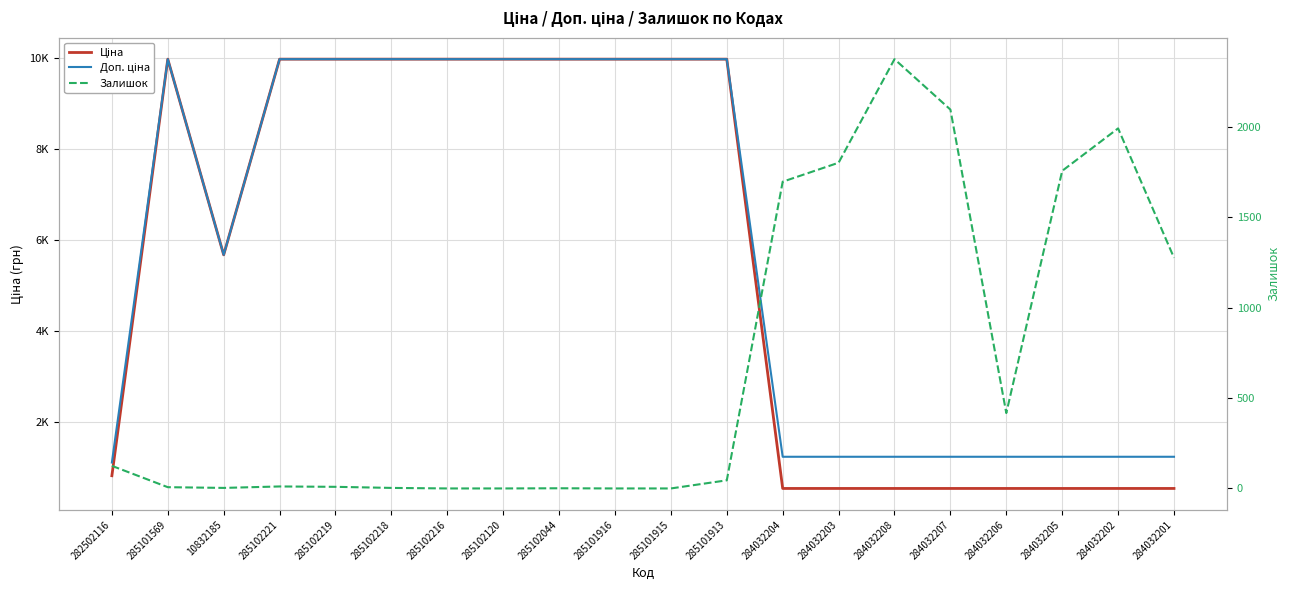

True or false: Ціна and Залишок cross at least once.

True